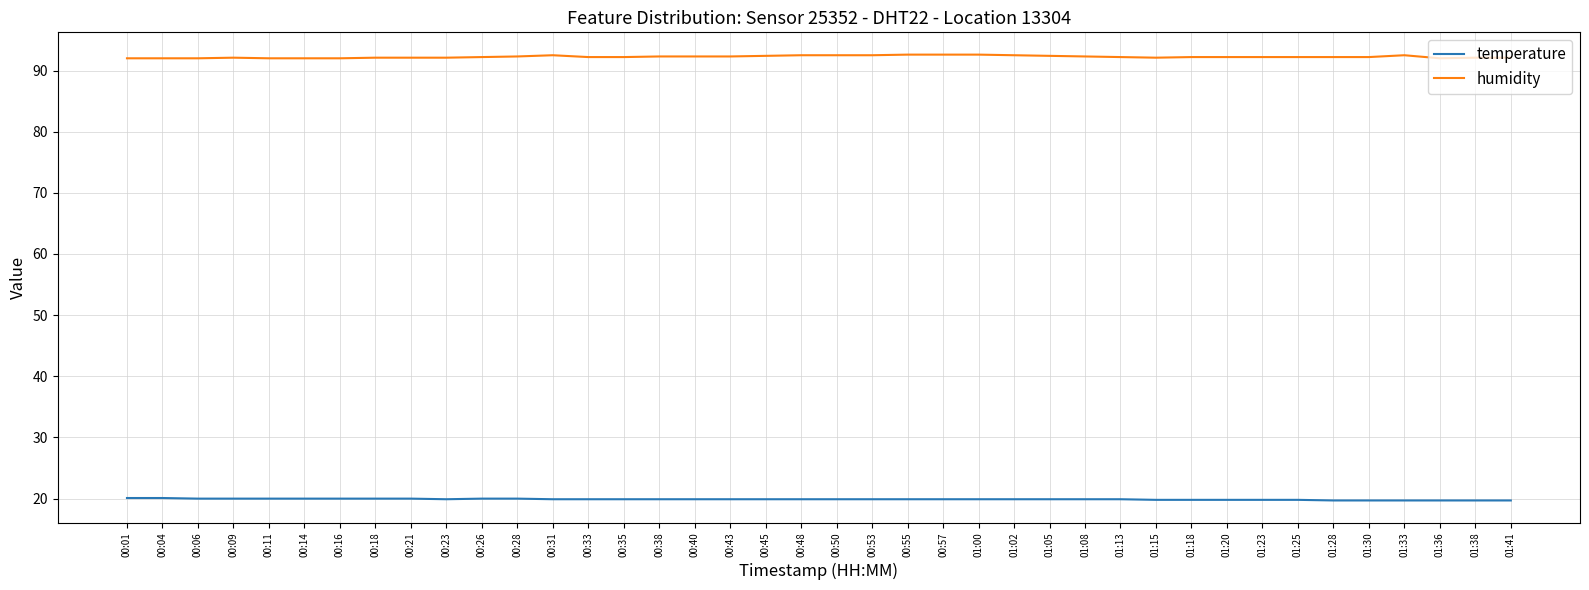

Does the chart display data point markers on the line(s)?

No